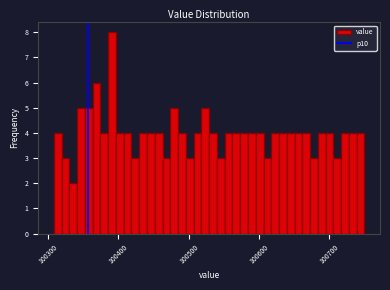

Around what value on the x-axis is the tallest bar? Give the approximate position of its centre, as read against the axis.

100390